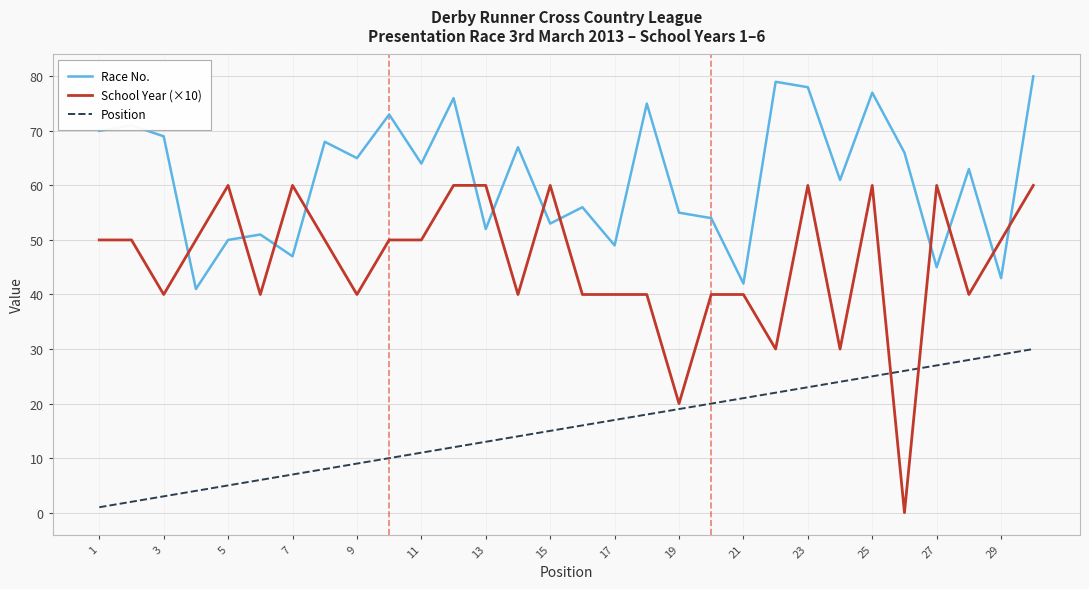

Which series has the largest range (max minus min)?

School Year (×10)